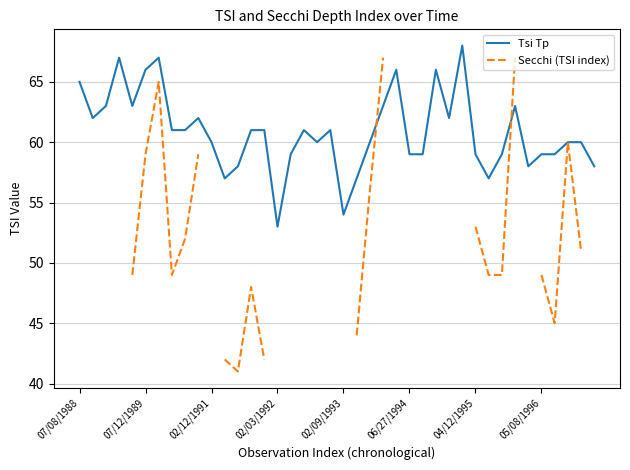

What is the total value across all series at 31?

106.0